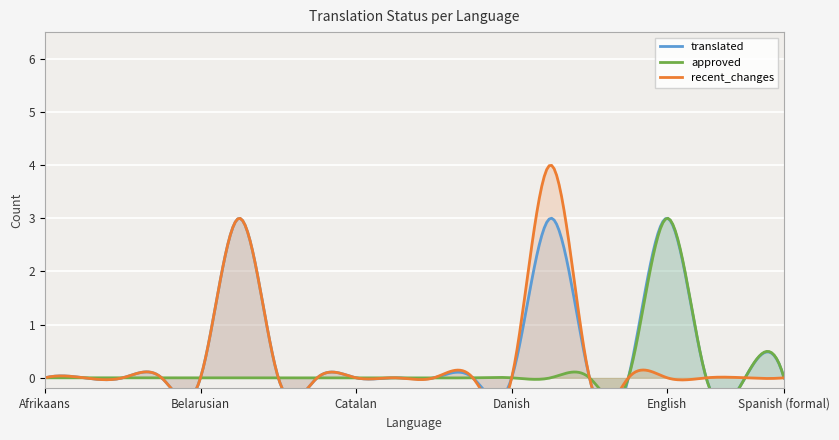

Where is the first local maximum for recent_changes?

Bulgarian